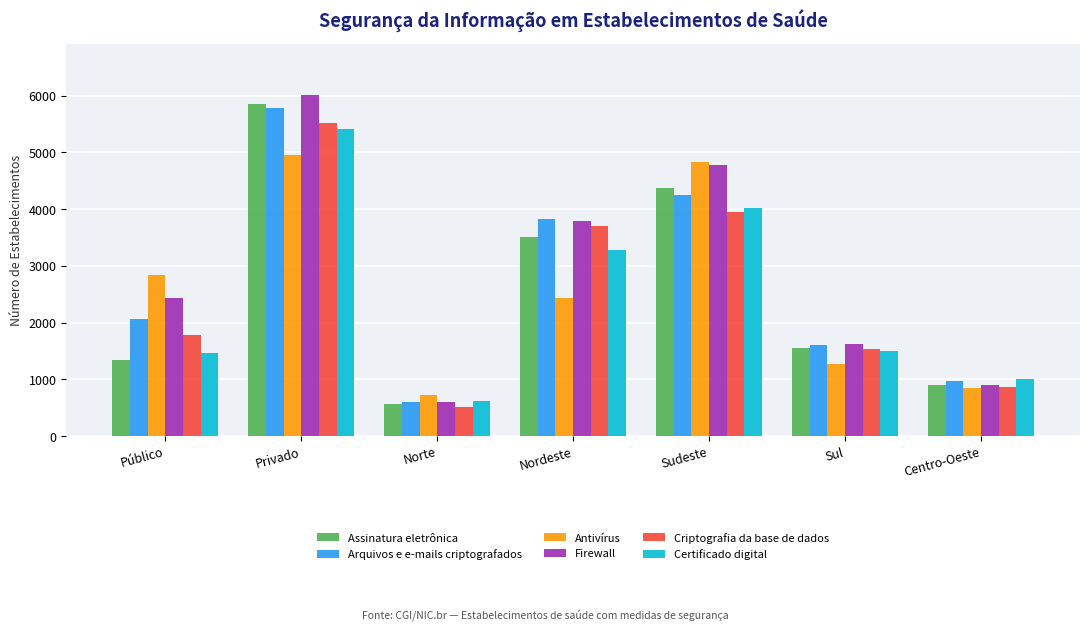

Which label corresponds to the smallest value in the chart?

Norte